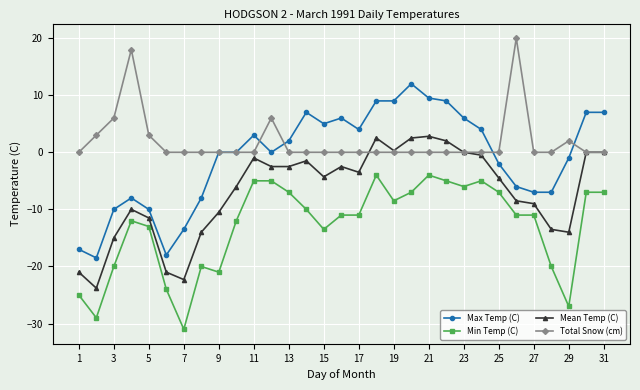

Does the chart have visible grid lines?

Yes